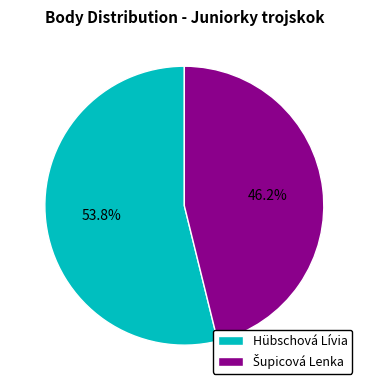

Which category accounts for the majority?

Hübschová Lívia